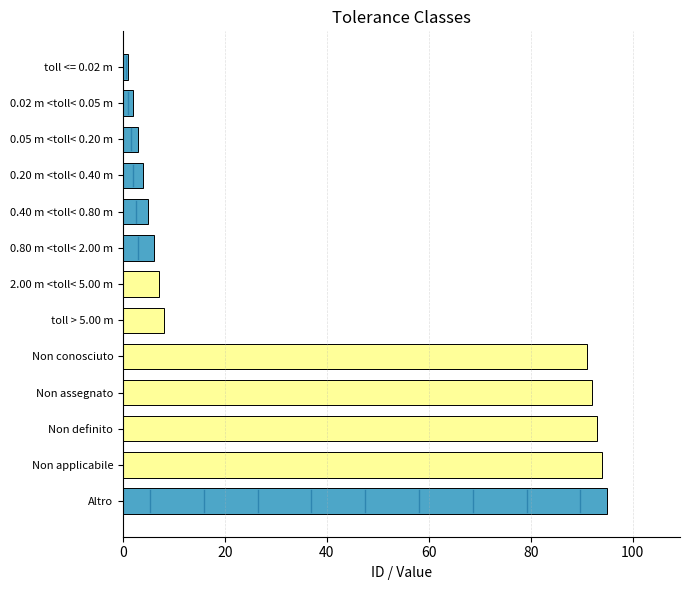

What is the label of the 5th bar from the bottom?

Non conosciuto